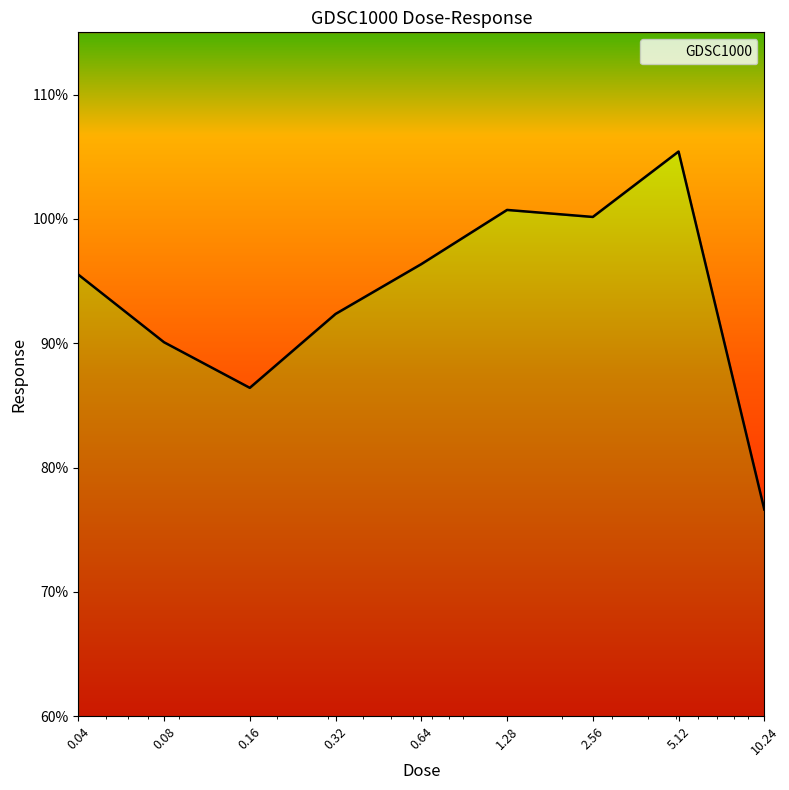

What is the difference between the second highest and minimum values?

24.1